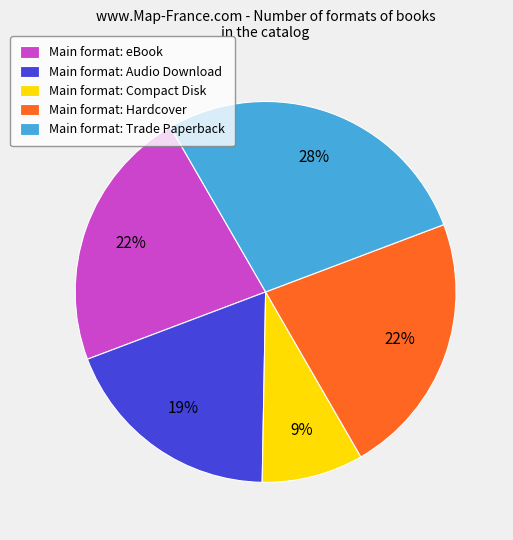

To the nearest percent, what percentage of the pie is Main format: Trade Paperback?

28%